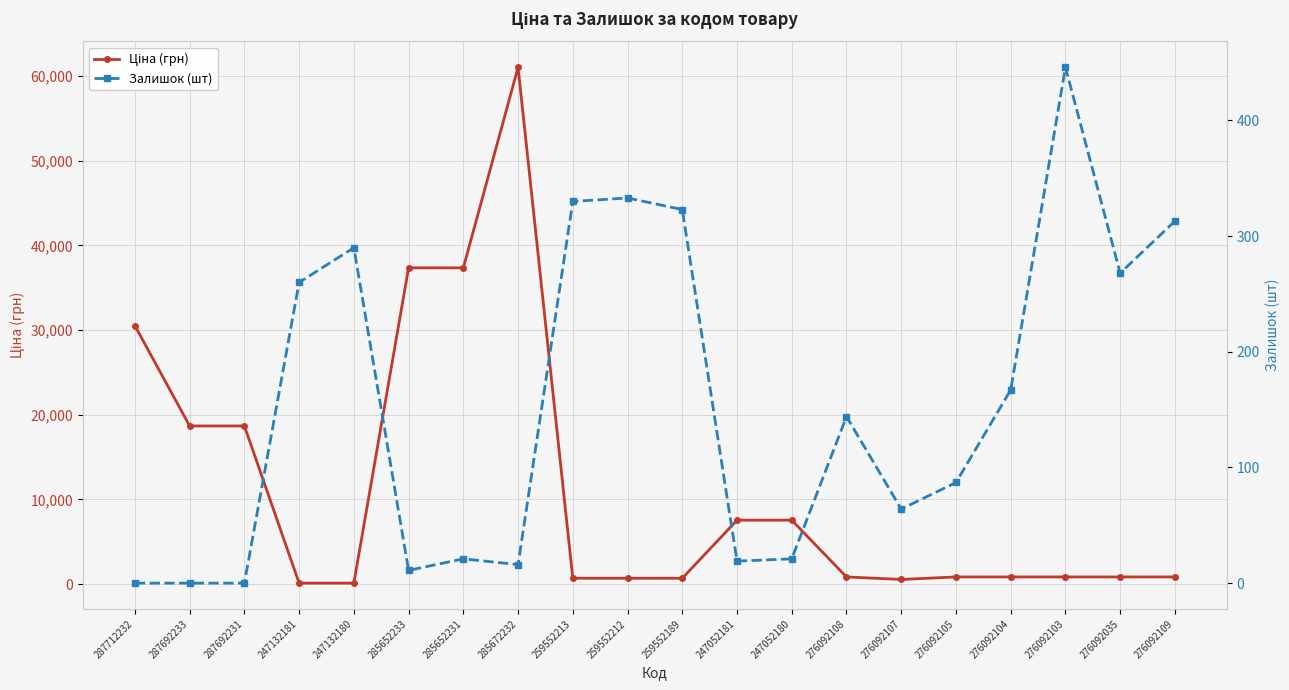

In Ціна (грн), how many points are lower than both neighbors (excluding endpoints)?

1